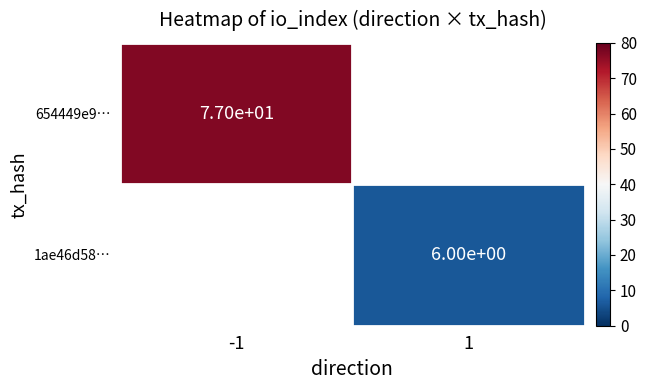

What is the minimum value shown in the chart?

6.0